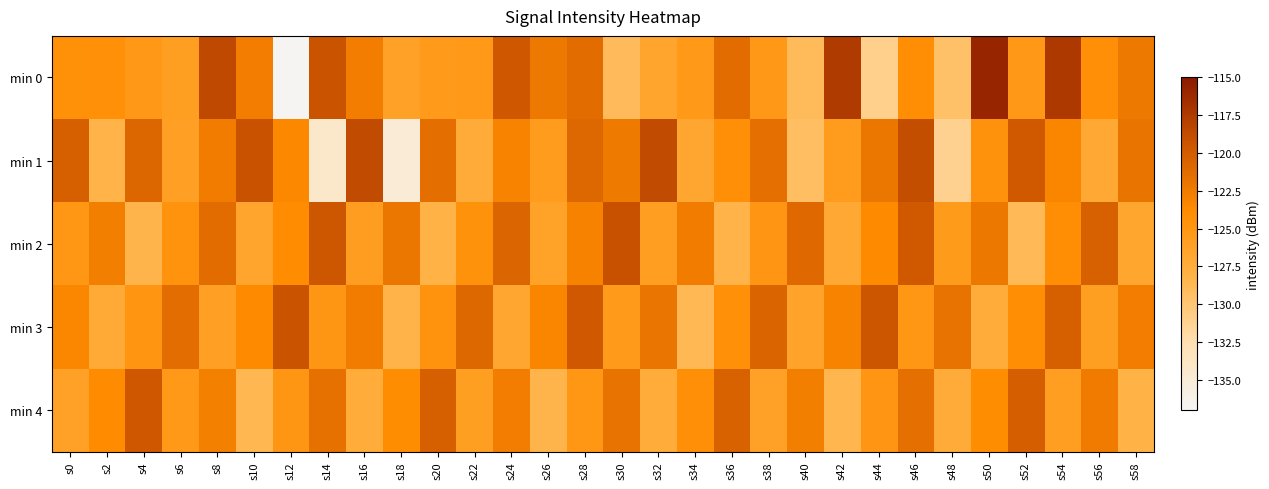

Which series has the widest spread of values?

min 0